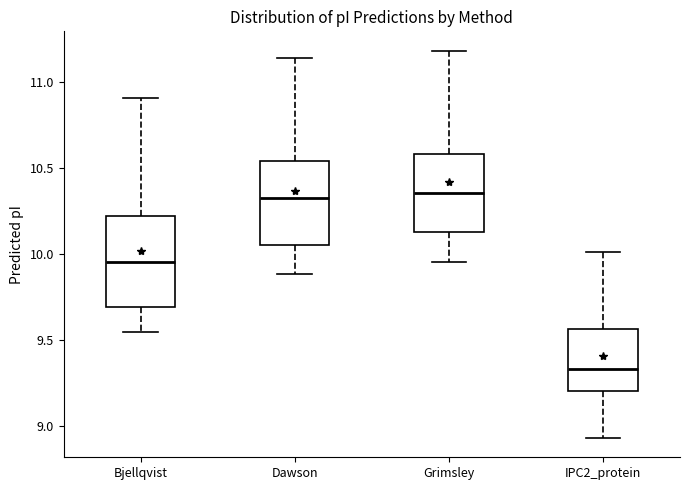

Reading left to right, read every box against the y-axis: the position of its median line, the range the box covers, and the ends of its whiskers. The values are not printed on the chart, so give them approximately, as read against the axis.

Bjellqvist: median 9.95, box 9.70 to 10.20, whiskers 9.55 to 10.90
Dawson: median 10.35, box 10.05 to 10.55, whiskers 9.90 to 11.15
Grimsley: median 10.35, box 10.15 to 10.60, whiskers 9.95 to 11.20
IPC2_protein: median 9.35, box 9.20 to 9.55, whiskers 8.95 to 10.00